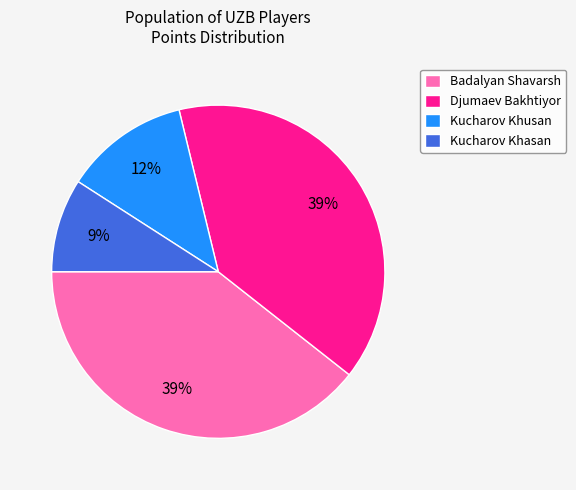

Is there any slice that represents more than half of the pie?

No